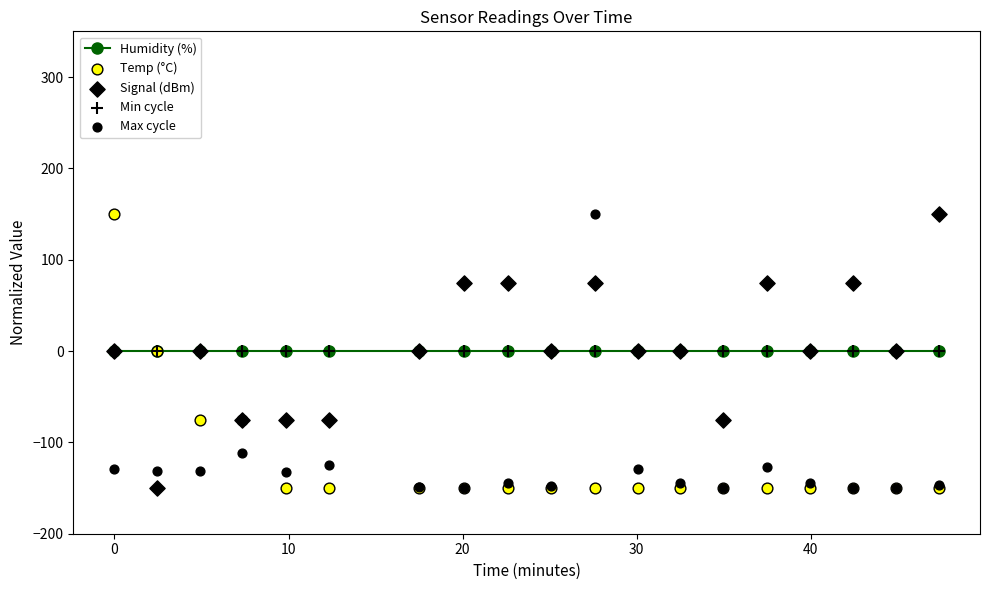

Is the value of Temp (°C) at 10 greater than the value of Max cycle at 10?

Yes